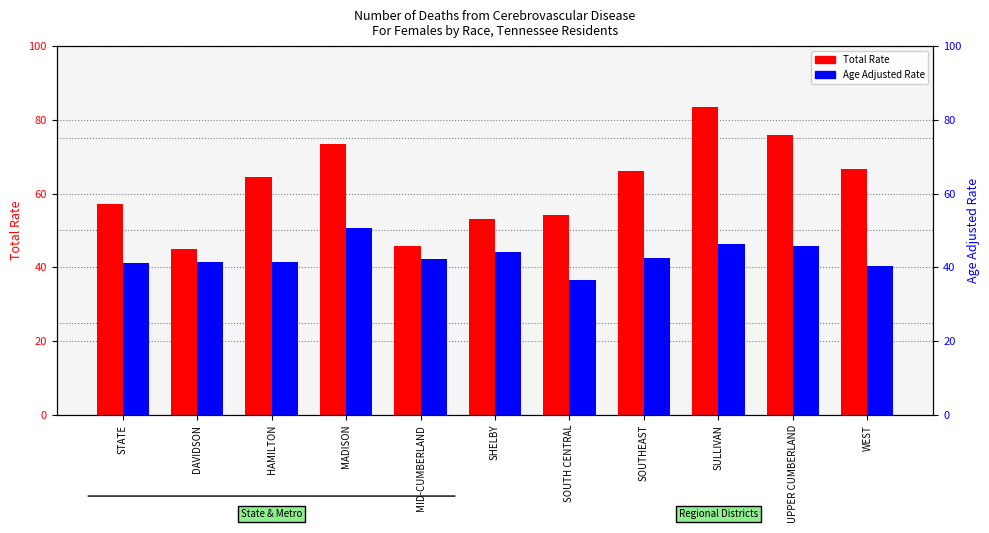

Between SOUTHEAST and MID-CUMBERLAND, which is larger?

SOUTHEAST